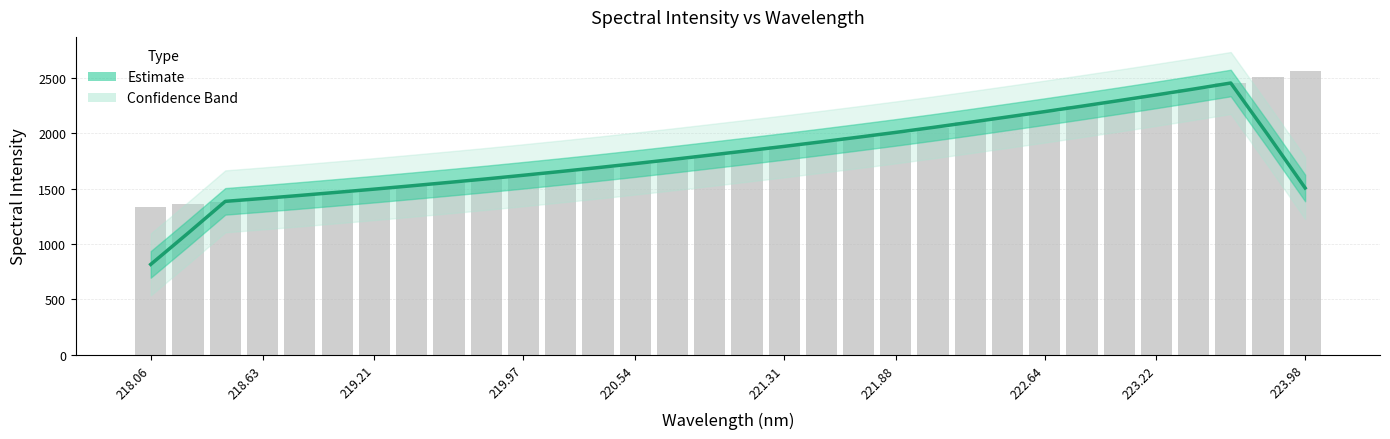

Count the number of values greater than 1802.

16